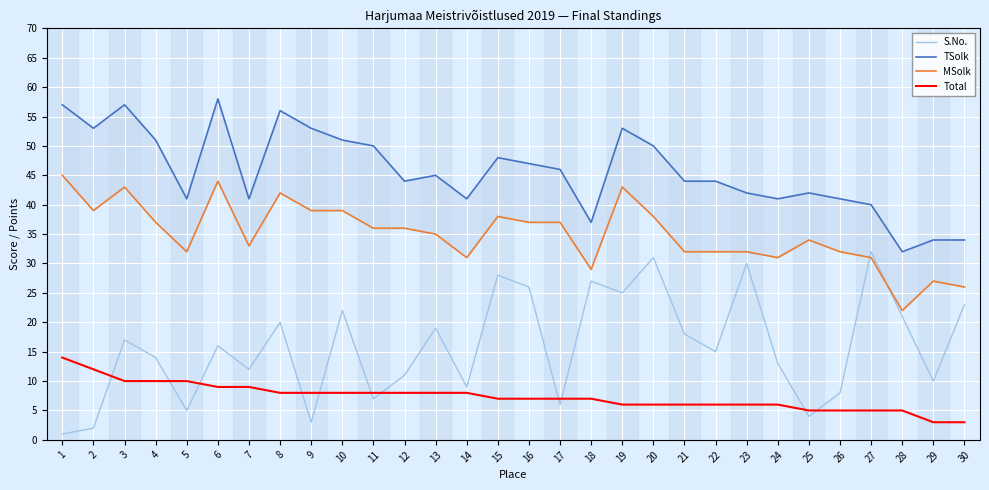

Which has a higher value, 24 or 25?

24